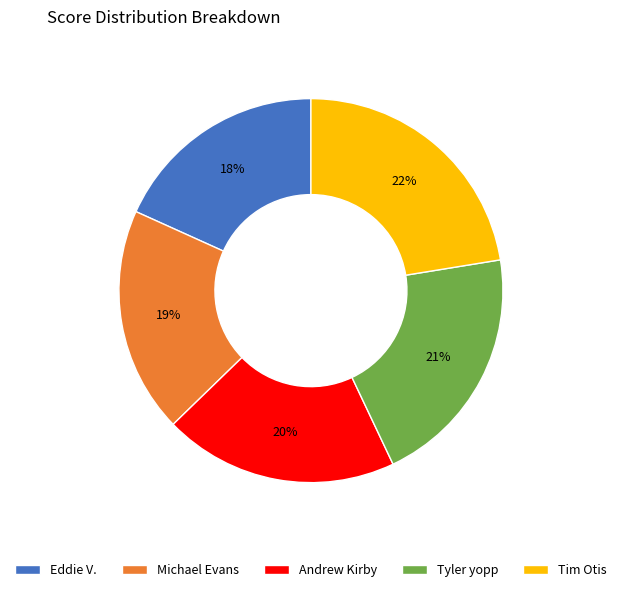

True or false: Andrew Kirby accounts for 20% of the total.

True